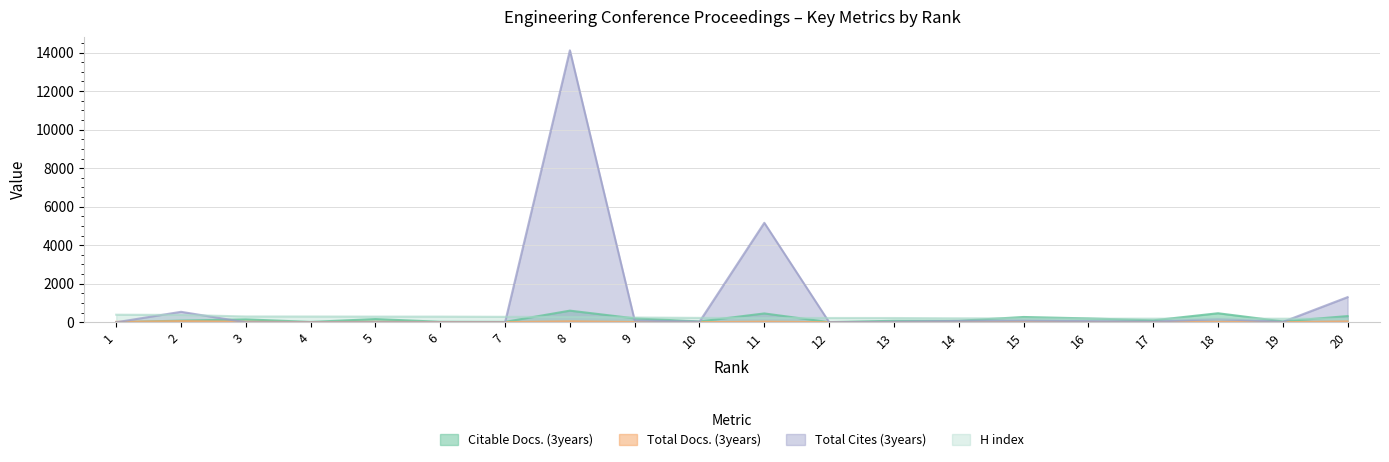

What value does the Total Docs. (3years) series have at 18?

23